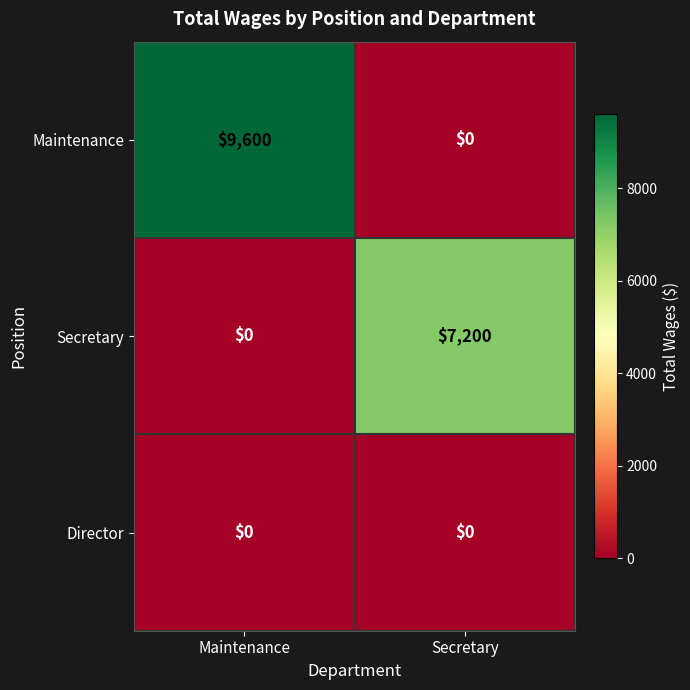

List the series in order of their peak value, highest first.

Maintenance, Secretary, Director